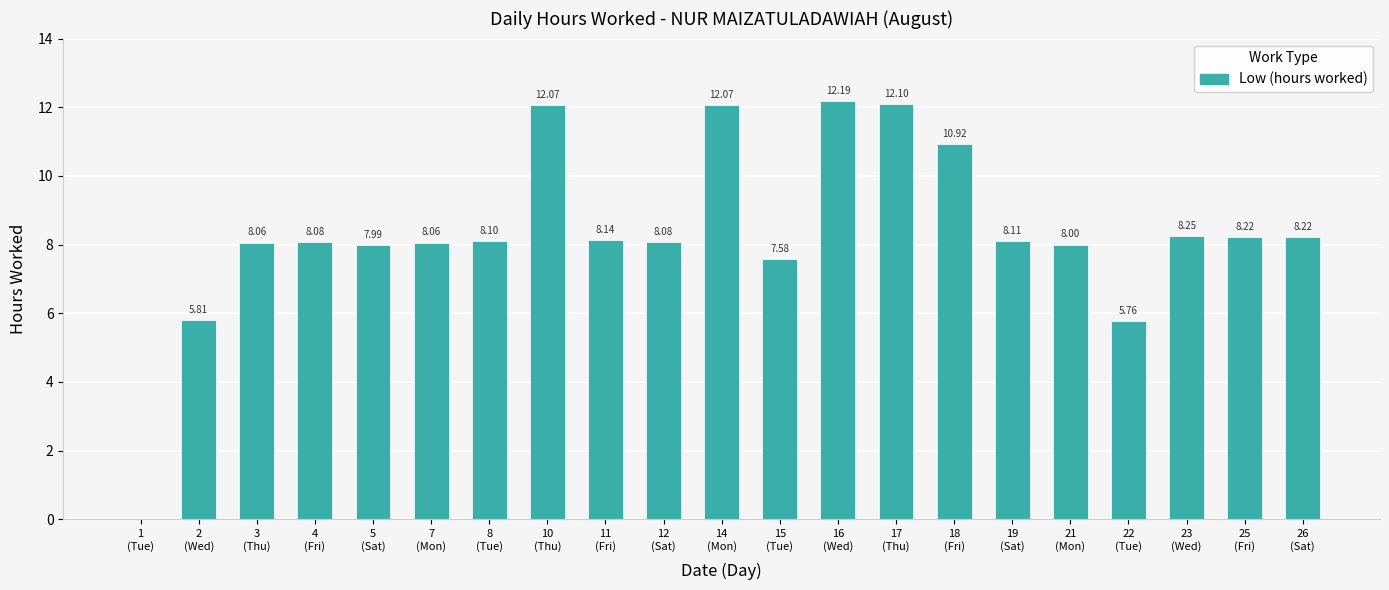

How many categories are shown in the chart?

21